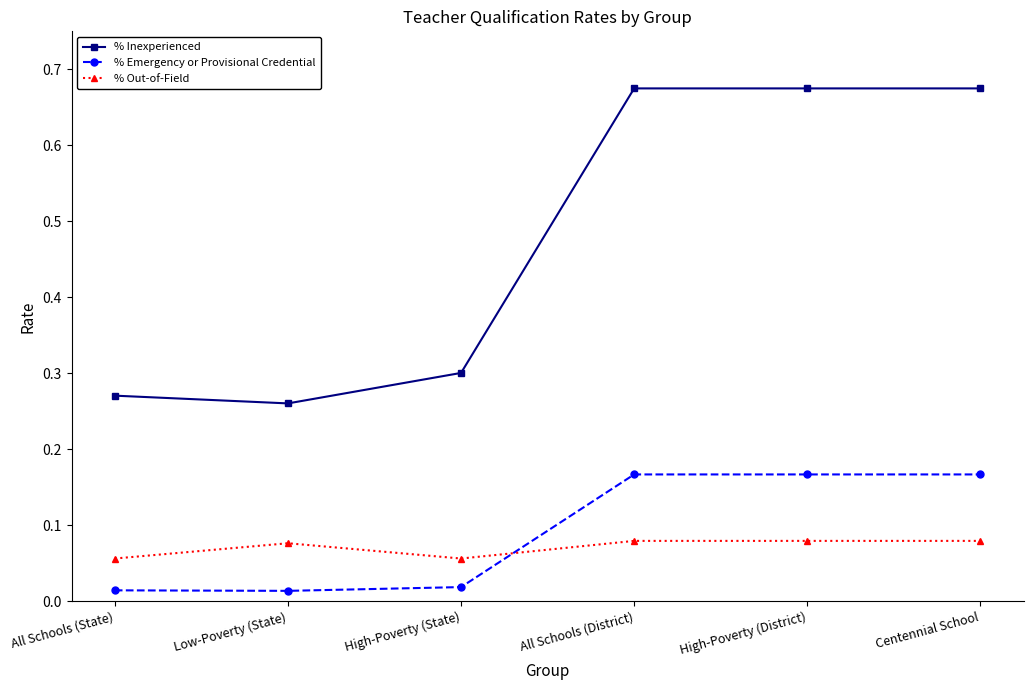

How many lines are shown in the chart?

3